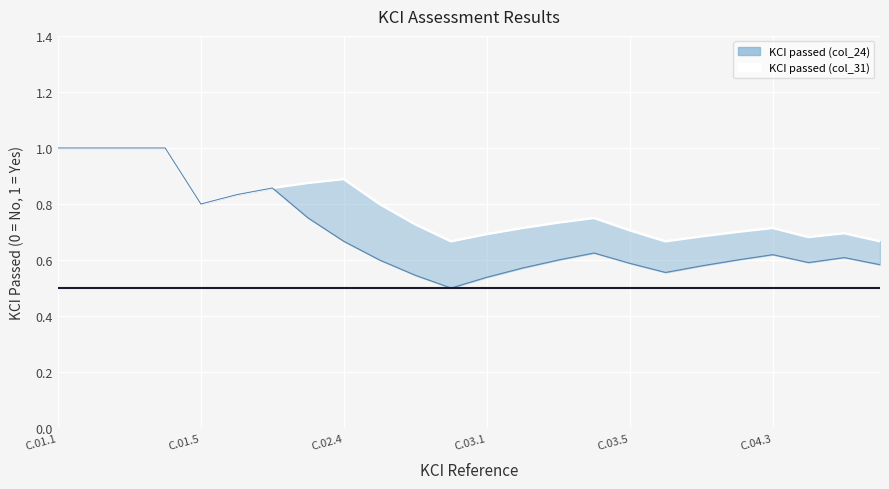

What is the average value?

0.8